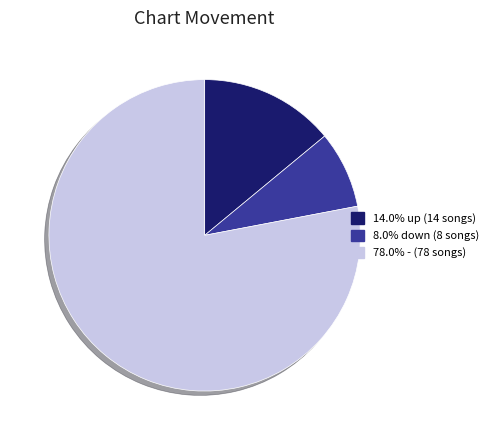

Is there a majority slice in this chart?

Yes